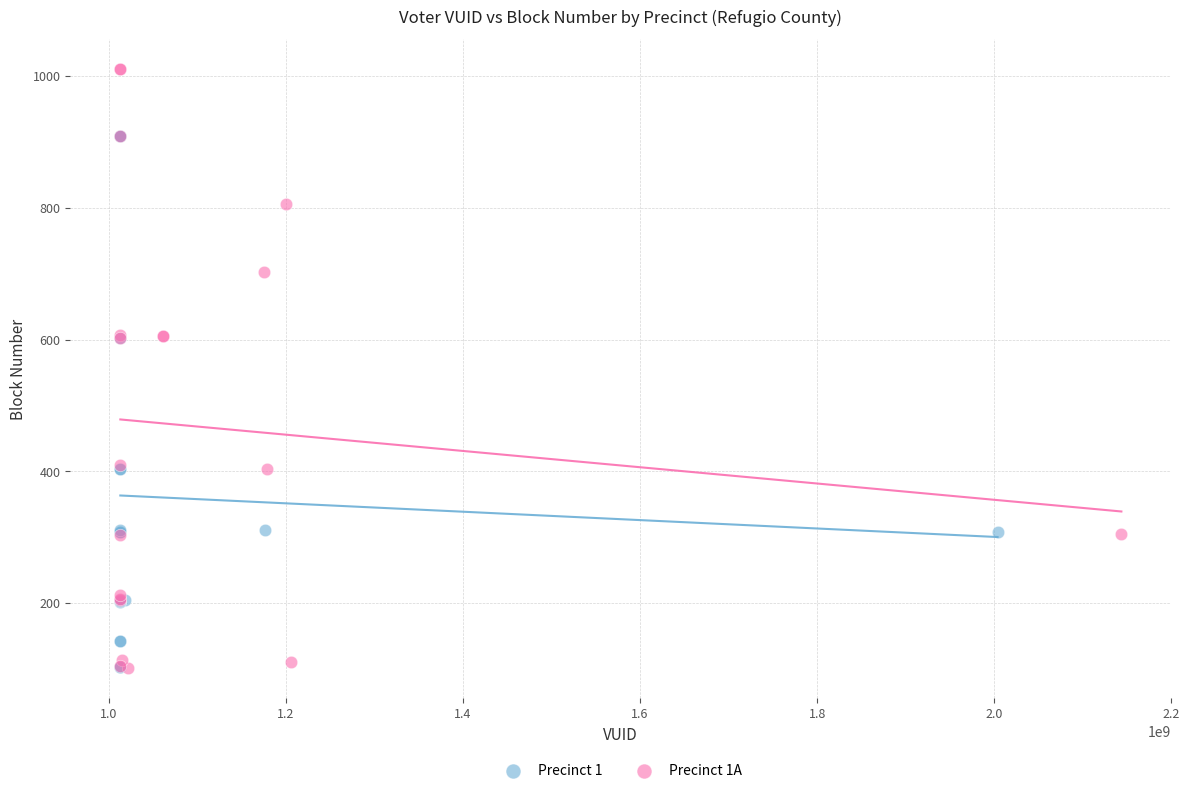

Which series reaches the maximum Y coordinate?

Precinct 1A